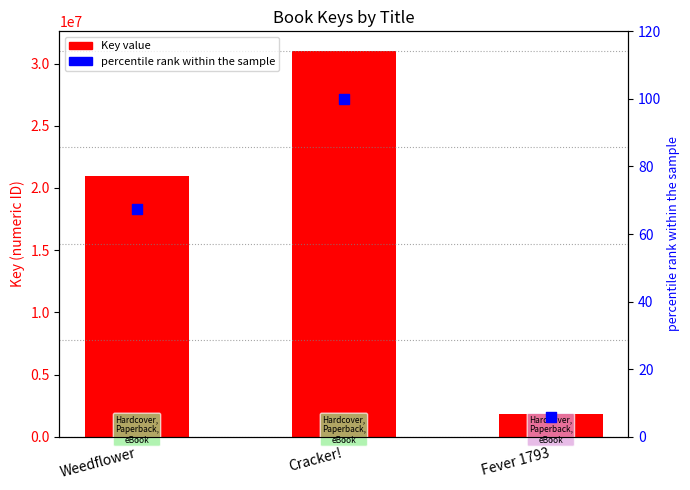

Is the value of Key at Fever 1793 greater than the value of percentile rank within the sample at Cracker!?

Yes